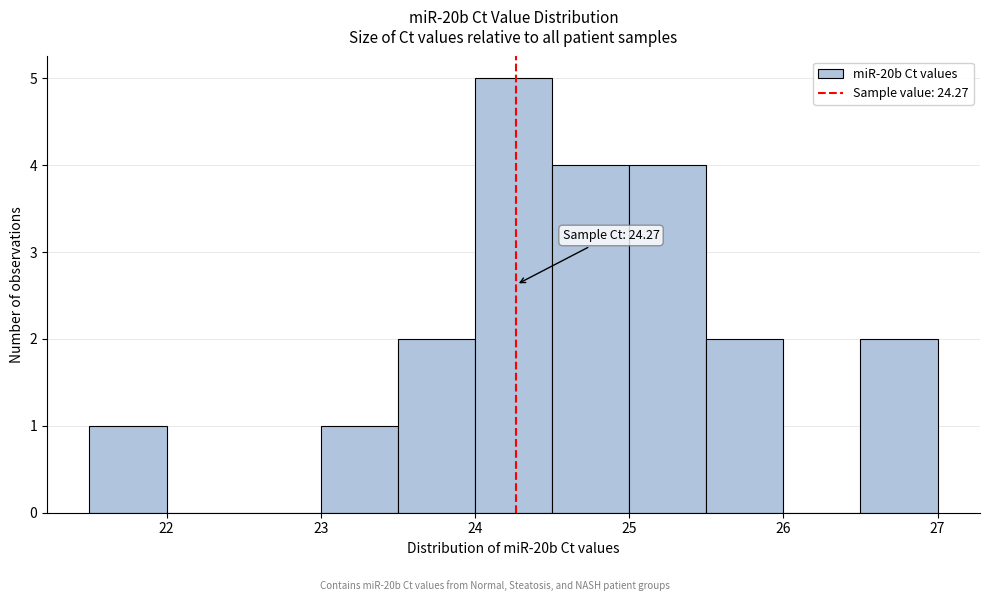

Which range on the x-axis has the tallest bar?

24.0 to 24.5